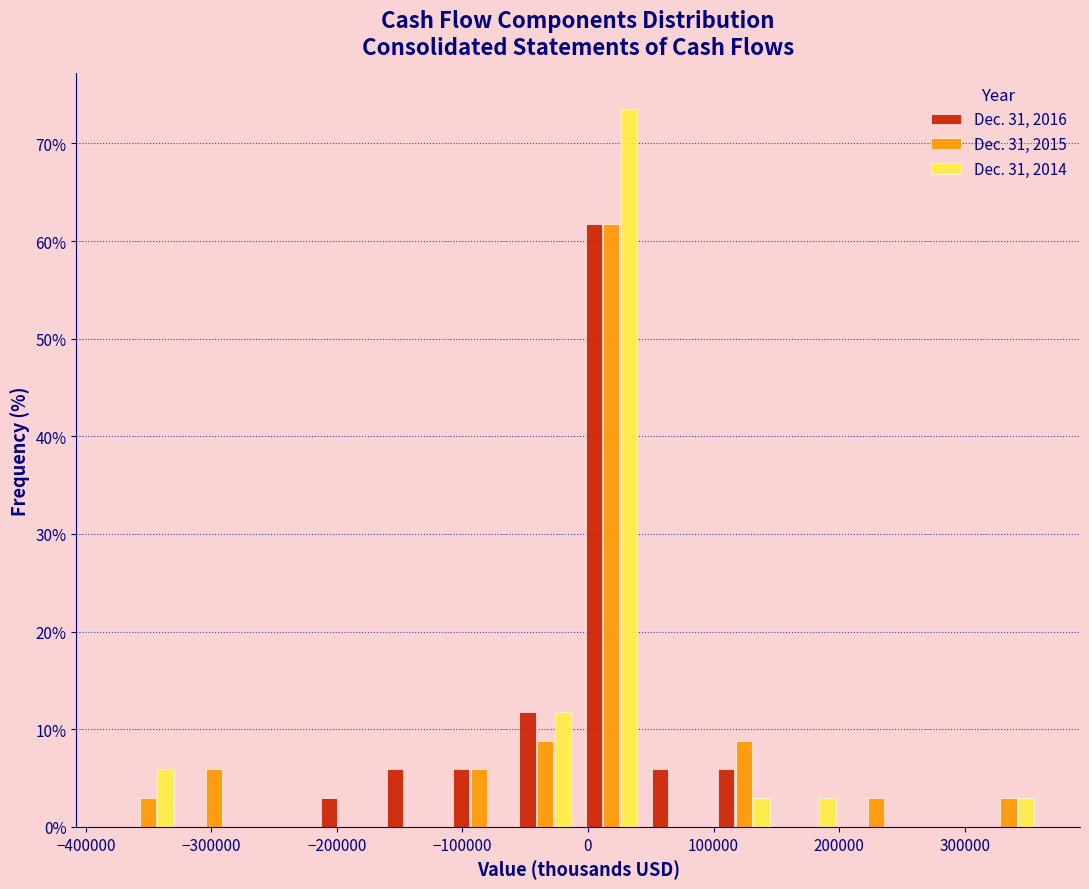

Reading left to right, transcribe this chart: for each range on the x-axis, give the height of each series' bar. Neither the bar edges nor the heights are printed on the chart, so give them approximately, as read against the axes.

-380000 to -320000: Dec. 31, 2016=0	Dec. 31, 2015=3	Dec. 31, 2014=6
-320000 to -270000: Dec. 31, 2016=0	Dec. 31, 2015=6	Dec. 31, 2014=0
-270000 to -220000: Dec. 31, 2016=0	Dec. 31, 2015=0	Dec. 31, 2014=0
-220000 to -170000: Dec. 31, 2016=3	Dec. 31, 2015=0	Dec. 31, 2014=0
-170000 to -110000: Dec. 31, 2016=6	Dec. 31, 2015=0	Dec. 31, 2014=0
-110000 to -60000: Dec. 31, 2016=6	Dec. 31, 2015=6	Dec. 31, 2014=0
-60000 to -10000: Dec. 31, 2016=12	Dec. 31, 2015=9	Dec. 31, 2014=12
-10000 to 40000: Dec. 31, 2016=62	Dec. 31, 2015=62	Dec. 31, 2014=74
40000 to 100000: Dec. 31, 2016=6	Dec. 31, 2015=0	Dec. 31, 2014=0
100000 to 150000: Dec. 31, 2016=6	Dec. 31, 2015=9	Dec. 31, 2014=3
150000 to 200000: Dec. 31, 2016=0	Dec. 31, 2015=0	Dec. 31, 2014=3
200000 to 260000: Dec. 31, 2016=0	Dec. 31, 2015=3	Dec. 31, 2014=0
260000 to 310000: Dec. 31, 2016=0	Dec. 31, 2015=0	Dec. 31, 2014=0
310000 to 360000: Dec. 31, 2016=0	Dec. 31, 2015=3	Dec. 31, 2014=3